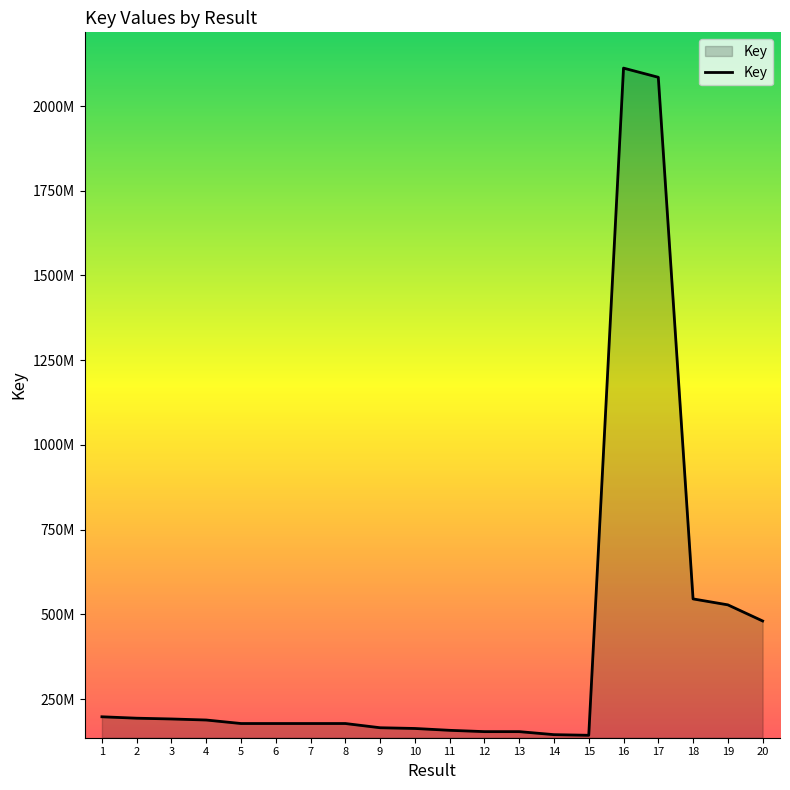

Rank the categories by value from highest to lowest.

16, 17, 18, 19, 20, 1, 2, 3, 4, 5, 8, 7, 6, 9, 10, 11, 12, 13, 14, 15